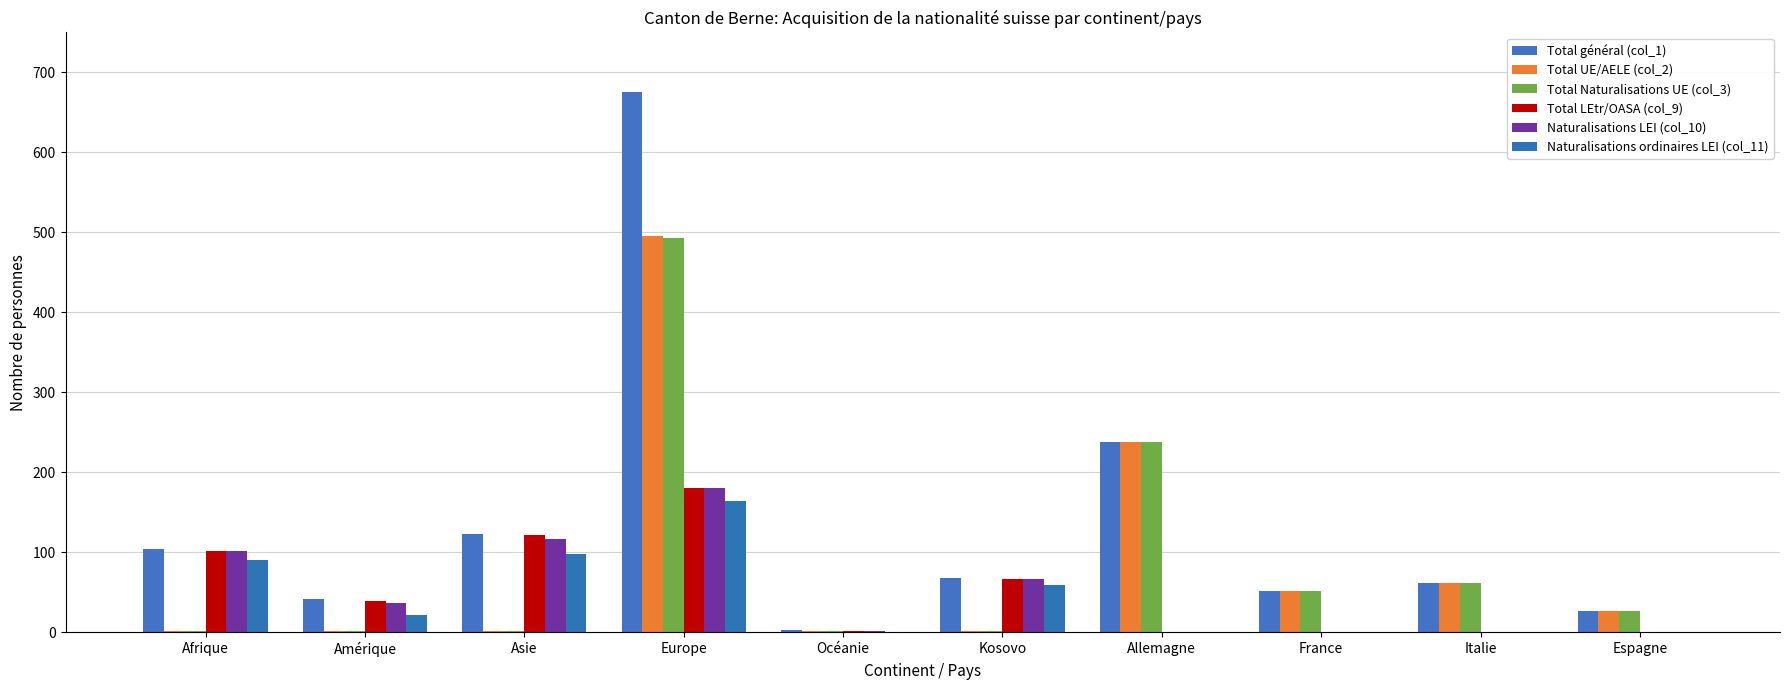

The Total Naturalisations UE (col_3) series shows 401 at Allemagne. True or false?

False